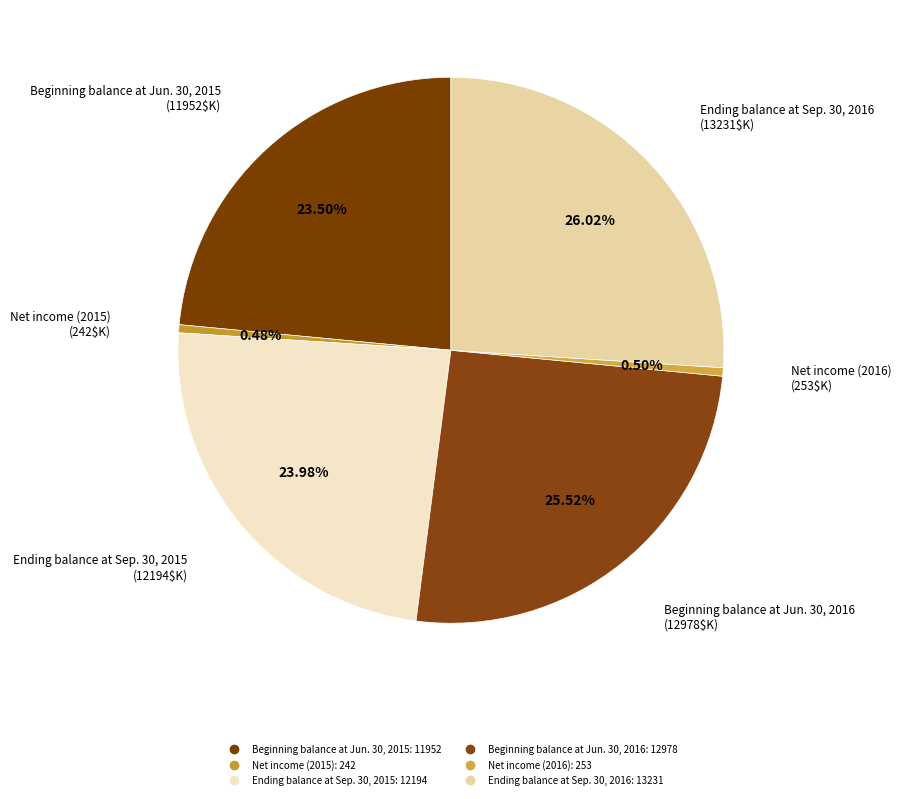

What is the ratio of the value at Beginning balance at Jun. 30, 2015 to the value at Ending balance at Sep. 30, 2016?

0.9